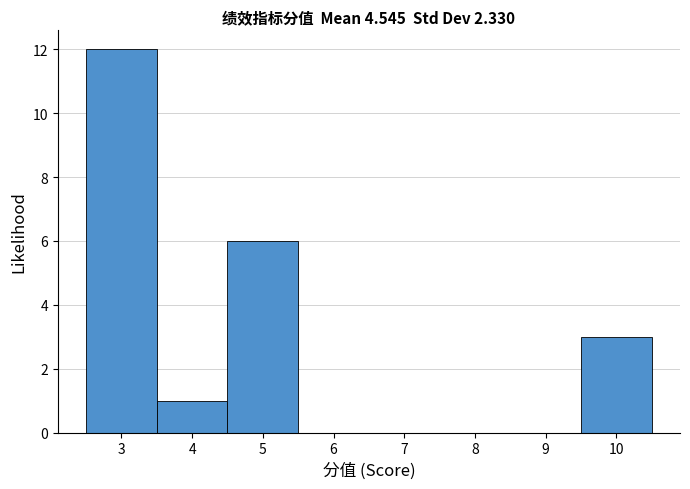

Reading left to right, list every bar in this chart as the range it spans on the x-axis followed by its height. The values are not printed on the chart, so give them approximately, as read against the axis.

2.5 to 3.5: 12
3.5 to 4.5: 1
4.5 to 5.5: 6
5.5 to 6.5: 0
6.5 to 7.5: 0
7.5 to 8.5: 0
8.5 to 9.5: 0
9.5 to 10.5: 3